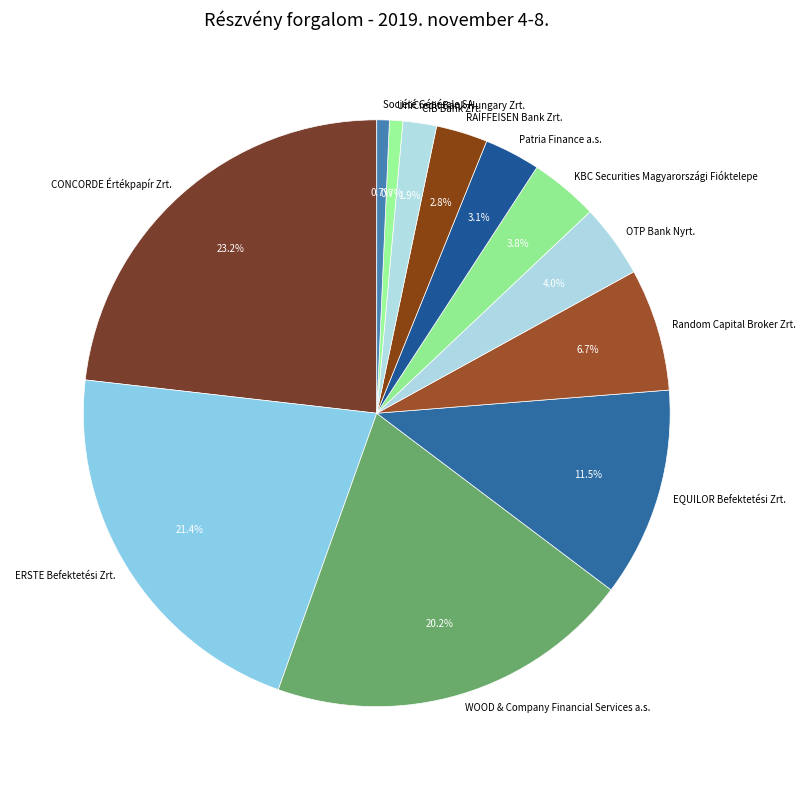

Is it true that EQUILOR Befektetési Zrt. is 1% of the pie?

False